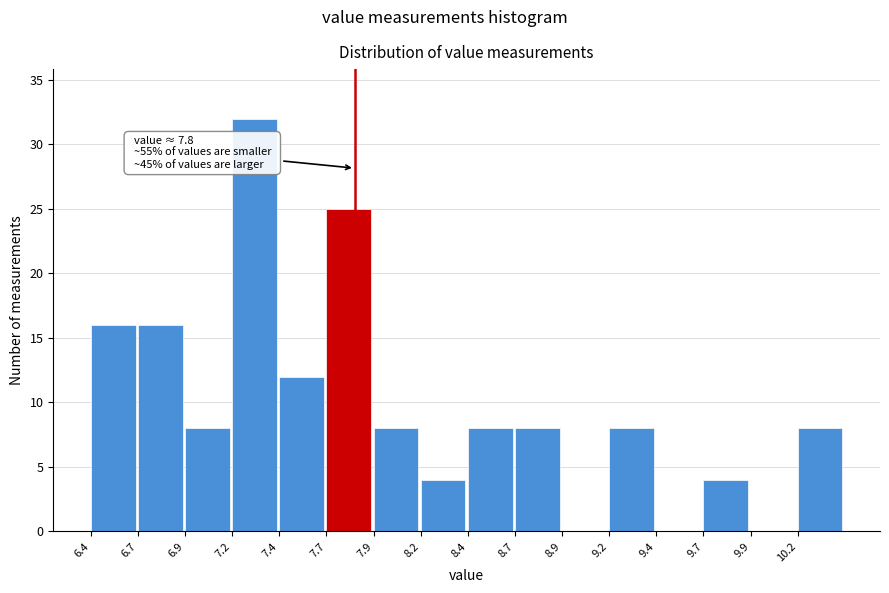

Reading left to right, what are all the values shown in this chart?

6.4=16	6.7=16	6.9=8	7.2=32	7.4=12	7.7=25	7.9=8	8.2=4	8.4=8	8.7=8	8.9=0	9.2=8	9.4=0	9.7=4	9.9=0	10.2=8